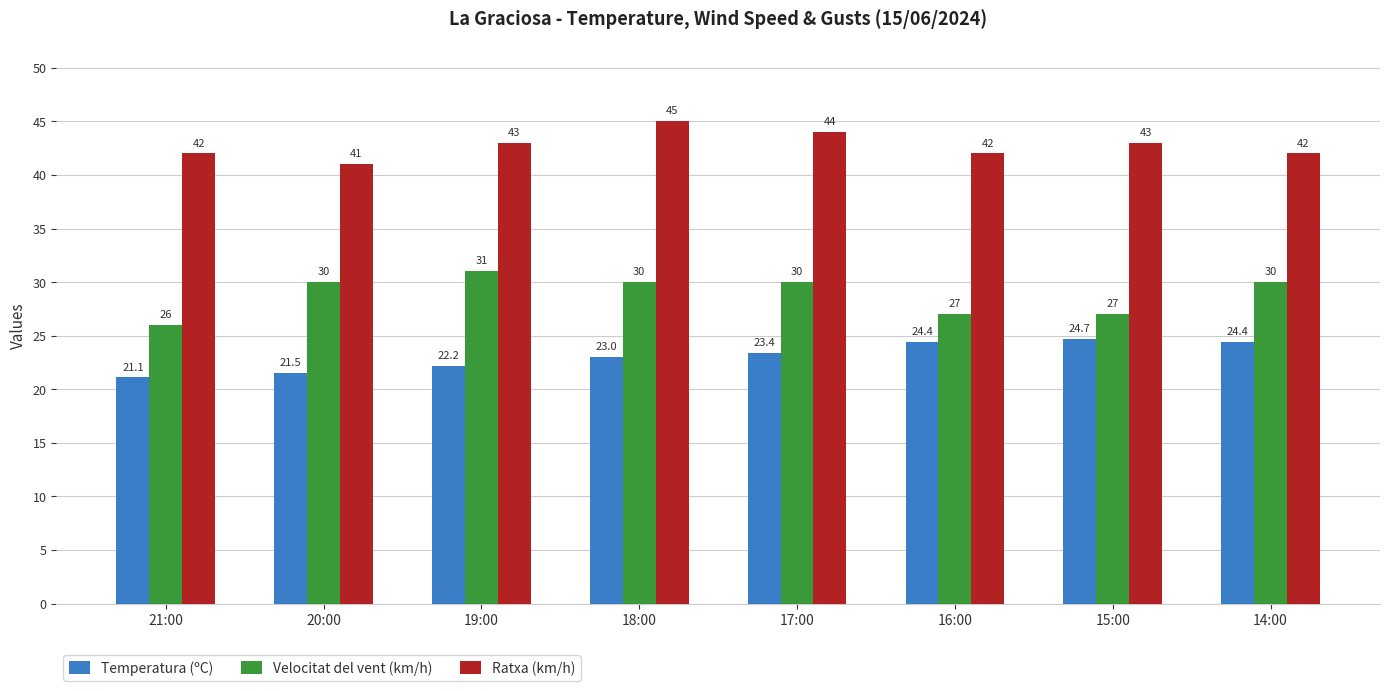

Rank the series at 16:00 from highest to lowest value.

Ratxa (km/h), Velocitat del vent (km/h), Temperatura (ºC)